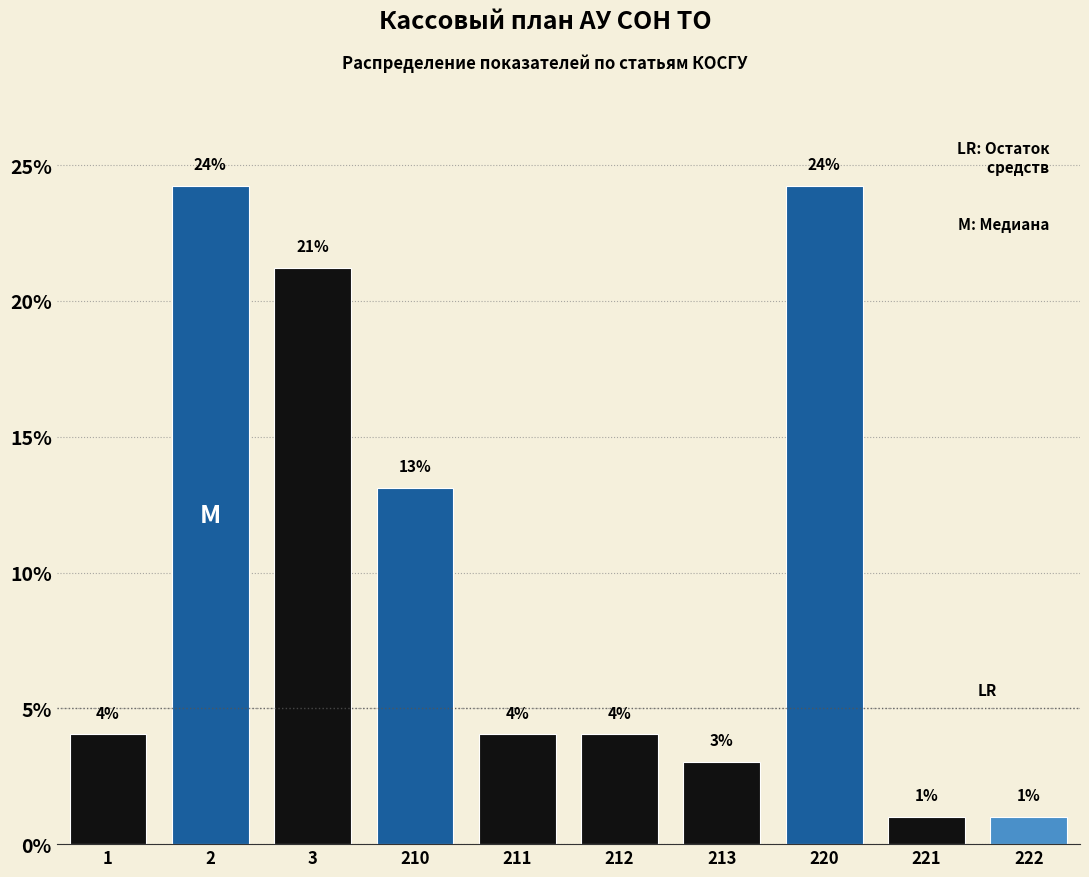

What is the value of the 3rd bar from the left?

21.2